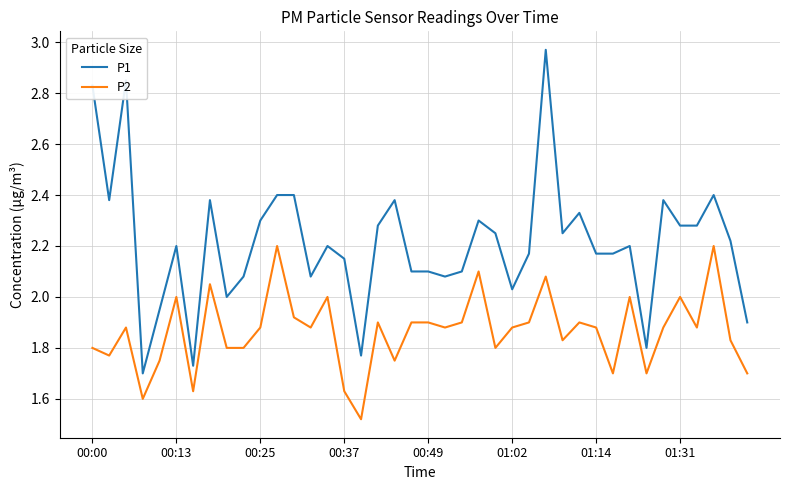

What is the difference between the maximum and minimum values in the P2 series?

0.7